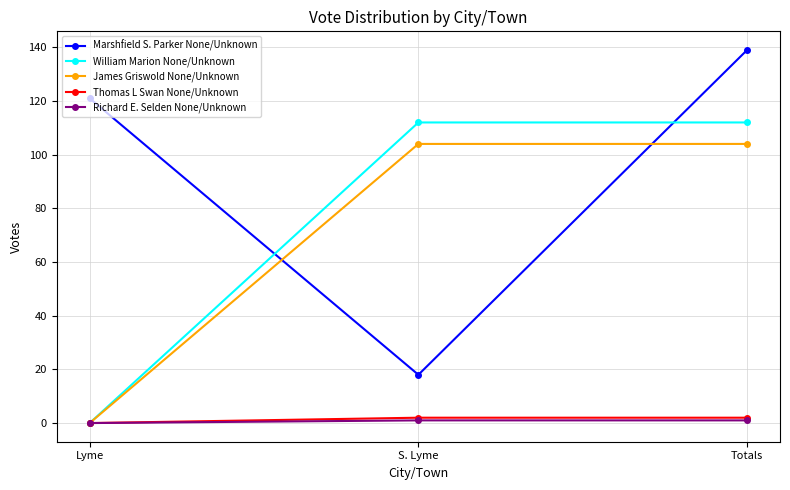

What is the average value of the James Griswold None/Unknown series?

69